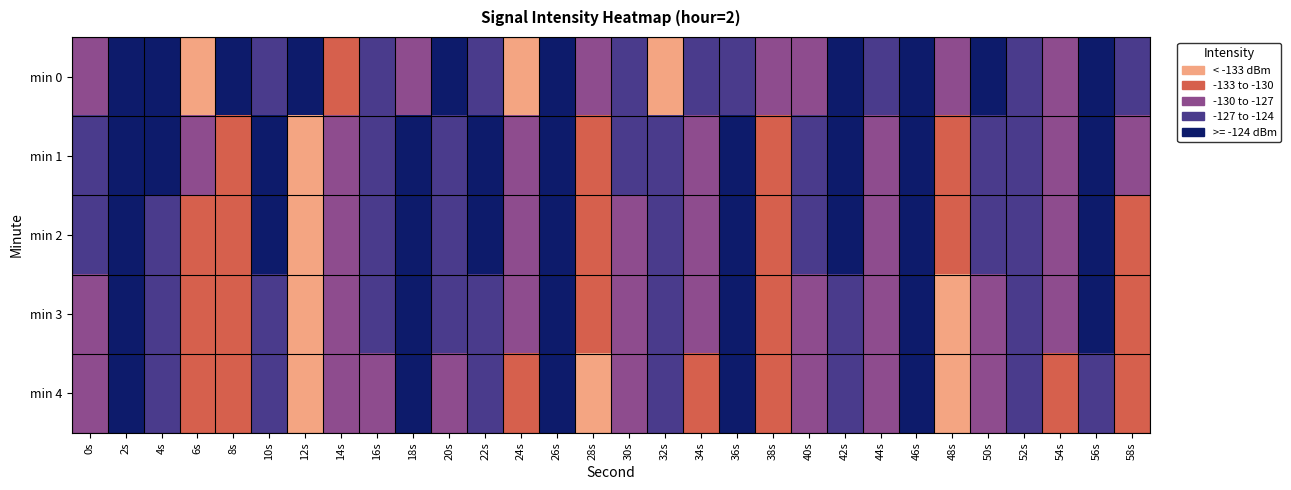

Reading left to right, extract all data points from this chart.

min 0: 0s=-128.2	2s=-122.9	4s=-119.7	6s=-133.8	8s=-119.8	10s=-124.6	12s=-117.3	14s=-130.5	16s=-127.0	18s=-129.1	20s=-118.5	22s=-126.5	24s=-137.6	26s=-120.6	28s=-129.5	30s=-124.0	32s=-135.3	34s=-125.9	36s=-124.5	38s=-128.5	40s=-128.6	42s=-122.2	44s=-125.4	46s=-121.0	48s=-129.9	50s=-120.7	52s=-124.5	54s=-127.4	56s=-122.9	58s=-124.6
min 1: 0s=-124.7	2s=-119.3	4s=-123.9	6s=-129.7	8s=-130.4	10s=-122.8	12s=-133.7	14s=-127.7	16s=-125.2	18s=-121.3	20s=-125.1	22s=-123.4	24s=-127.8	26s=-119.9	28s=-131.2	30s=-126.7	32s=-124.3	34s=-128.5	36s=-121.6	38s=-130.1	40s=-125.8	42s=-122.7	44s=-127.4	46s=-119.5	48s=-132.3	50s=-126.1	52s=-124.8	54s=-128.2	56s=-121.9	58s=-129.7
min 2: 0s=-126.3	2s=-120.5	4s=-124.1	6s=-130.2	8s=-131.0	10s=-123.4	12s=-134.3	14s=-128.2	16s=-125.7	18s=-122.0	20s=-126.0	22s=-124.0	24s=-128.6	26s=-120.6	28s=-131.8	30s=-127.3	32s=-124.9	34s=-129.1	36s=-122.2	38s=-130.7	40s=-126.4	42s=-123.3	44s=-128.0	46s=-120.1	48s=-132.9	50s=-126.7	52s=-125.4	54s=-128.8	56s=-122.5	58s=-130.3
min 3: 0s=-127.1	2s=-121.3	4s=-124.9	6s=-131.0	8s=-131.8	10s=-124.2	12s=-135.1	14s=-129.0	16s=-126.5	18s=-122.8	20s=-126.8	22s=-124.8	24s=-129.4	26s=-121.4	28s=-132.6	30s=-128.1	32s=-125.7	34s=-129.9	36s=-123.0	38s=-131.5	40s=-127.2	42s=-124.1	44s=-128.8	46s=-120.9	48s=-133.7	50s=-127.5	52s=-126.2	54s=-129.6	56s=-123.3	58s=-131.1
min 4: 0s=-127.9	2s=-122.1	4s=-125.7	6s=-131.8	8s=-132.6	10s=-125.0	12s=-135.9	14s=-129.8	16s=-127.3	18s=-123.6	20s=-127.6	22s=-125.6	24s=-130.2	26s=-122.2	28s=-133.4	30s=-128.9	32s=-126.5	34s=-130.7	36s=-123.8	38s=-132.3	40s=-128.0	42s=-124.9	44s=-129.6	46s=-121.7	48s=-134.5	50s=-128.3	52s=-127.0	54s=-130.4	56s=-124.1	58s=-131.9